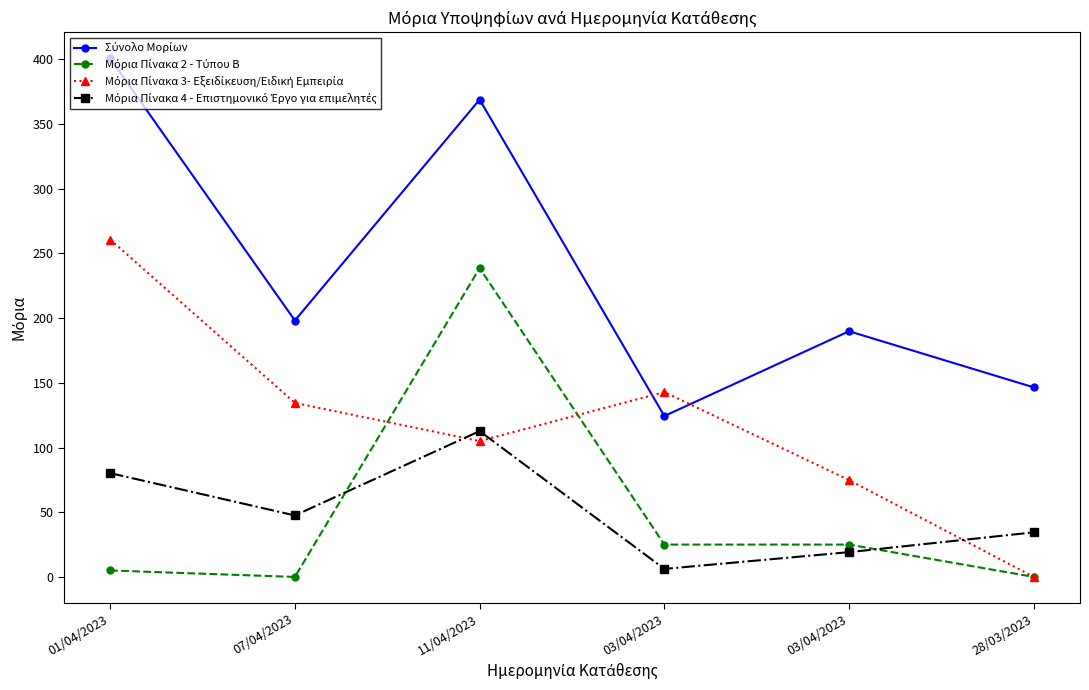

How many data points does each series have?

6